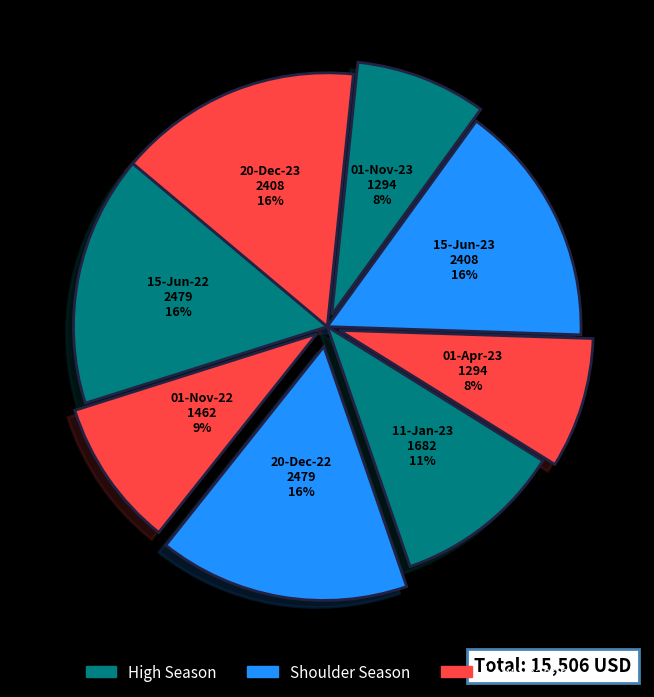

Rank the categories by value from highest to lowest.

15-Jun-22, 20-Dec-22, 15-Jun-23, 20-Dec-23, 11-Jan-23, 01-Nov-22, 01-Apr-23, 01-Nov-23